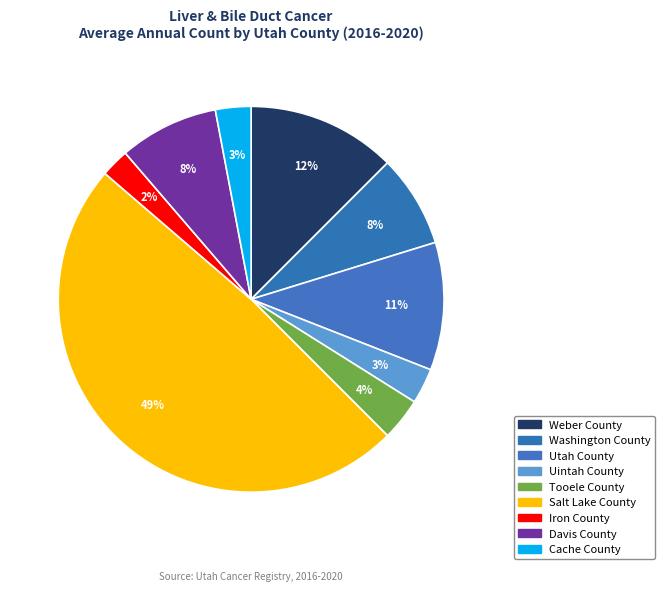

True or false: Davis County accounts for 8% of the total.

True